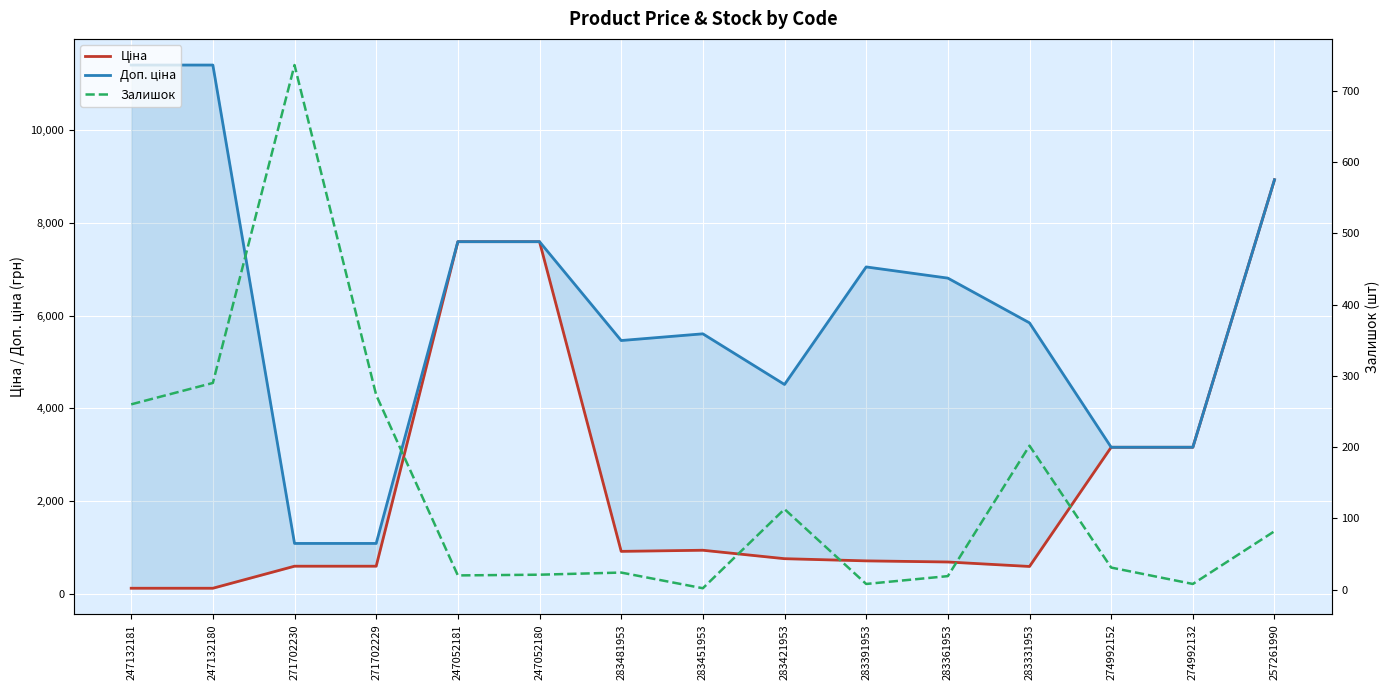

Rank the series by their maximum value, from lowest to highest.

Залишок, Ціна, Доп. ціна